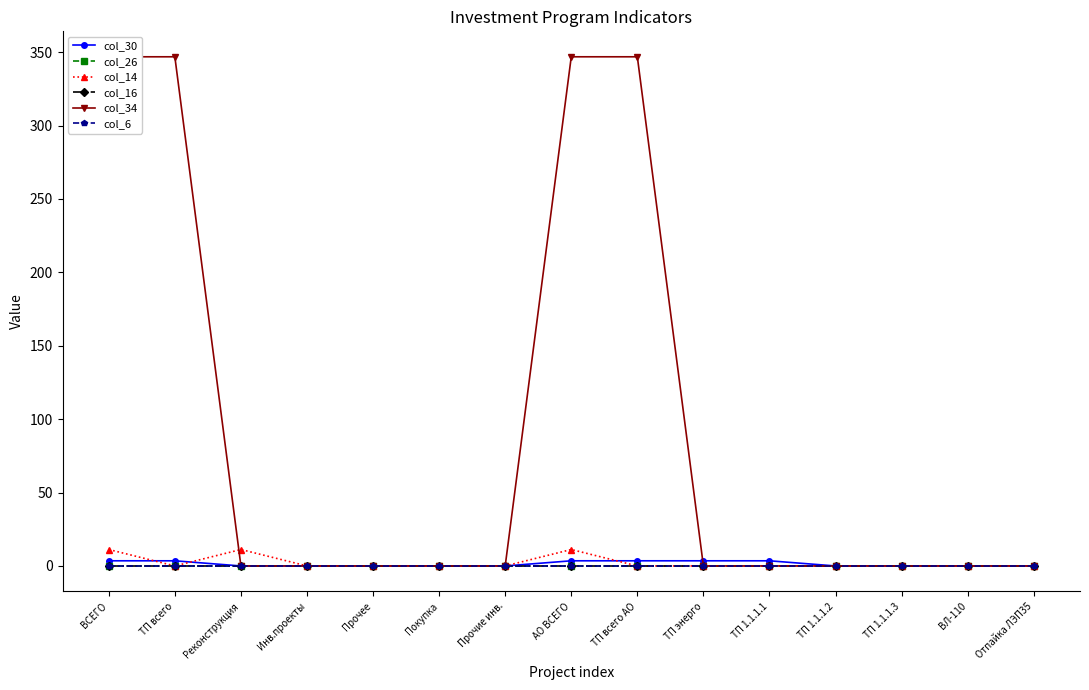

Reading left to right, what are all the values shown in this chart?

col_30: ВСЕГО=3.5	ТП всего=3.5	Реконструкция=0.0	Инв.проекты=0.0	Прочее=0.0	Покупка=0.0	Прочие инв.=0.0	АО ВСЕГО=3.5	ТП всего АО=3.5	ТП энерго=3.5	ТП 1.1.1.1=3.5	ТП 1.1.1.2=0.0	ТП 1.1.1.3=0.0	ВЛ-110=0.0	Отпайка ЛЭП35=0.0
col_26: ВСЕГО=0.0	ТП всего=0.0	Реконструкция=0.0	Инв.проекты=0.0	Прочее=0.0	Покупка=0.0	Прочие инв.=0.0	АО ВСЕГО=0.0	ТП всего АО=0.0	ТП энерго=0.0	ТП 1.1.1.1=0.0	ТП 1.1.1.2=0.0	ТП 1.1.1.3=0.0	ВЛ-110=0.0	Отпайка ЛЭП35=0.0
col_14: ВСЕГО=11.2	ТП всего=0.0	Реконструкция=11.2	Инв.проекты=0.0	Прочее=0.0	Покупка=0.0	Прочие инв.=0.0	АО ВСЕГО=11.2	ТП всего АО=0.0	ТП энерго=0.0	ТП 1.1.1.1=0.0	ТП 1.1.1.2=0.0	ТП 1.1.1.3=0.0	ВЛ-110=0.0	Отпайка ЛЭП35=0.0
col_16: ВСЕГО=0.0	ТП всего=0.0	Реконструкция=0.0	Инв.проекты=0.0	Прочее=0.0	Покупка=0.0	Прочие инв.=0.0	АО ВСЕГО=0.0	ТП всего АО=0.0	ТП энерго=0.0	ТП 1.1.1.1=0.0	ТП 1.1.1.2=0.0	ТП 1.1.1.3=0.0	ВЛ-110=0.0	Отпайка ЛЭП35=0.0
col_34: ВСЕГО=346.8	ТП всего=346.8	Реконструкция=0.0	Инв.проекты=0.0	Прочее=0.0	Покупка=0.0	Прочие инв.=0.0	АО ВСЕГО=346.8	ТП всего АО=346.8	ТП энерго=0.0	ТП 1.1.1.1=0.0	ТП 1.1.1.2=0.0	ТП 1.1.1.3=0.0	ВЛ-110=0.0	Отпайка ЛЭП35=0.0
col_6: ВСЕГО=0.0	ТП всего=0.0	Реконструкция=0.0	Инв.проекты=0.0	Прочее=0.0	Покупка=0.0	Прочие инв.=0.0	АО ВСЕГО=0.0	ТП всего АО=0.0	ТП энерго=0.0	ТП 1.1.1.1=0.0	ТП 1.1.1.2=0.0	ТП 1.1.1.3=0.0	ВЛ-110=0.0	Отпайка ЛЭП35=0.0